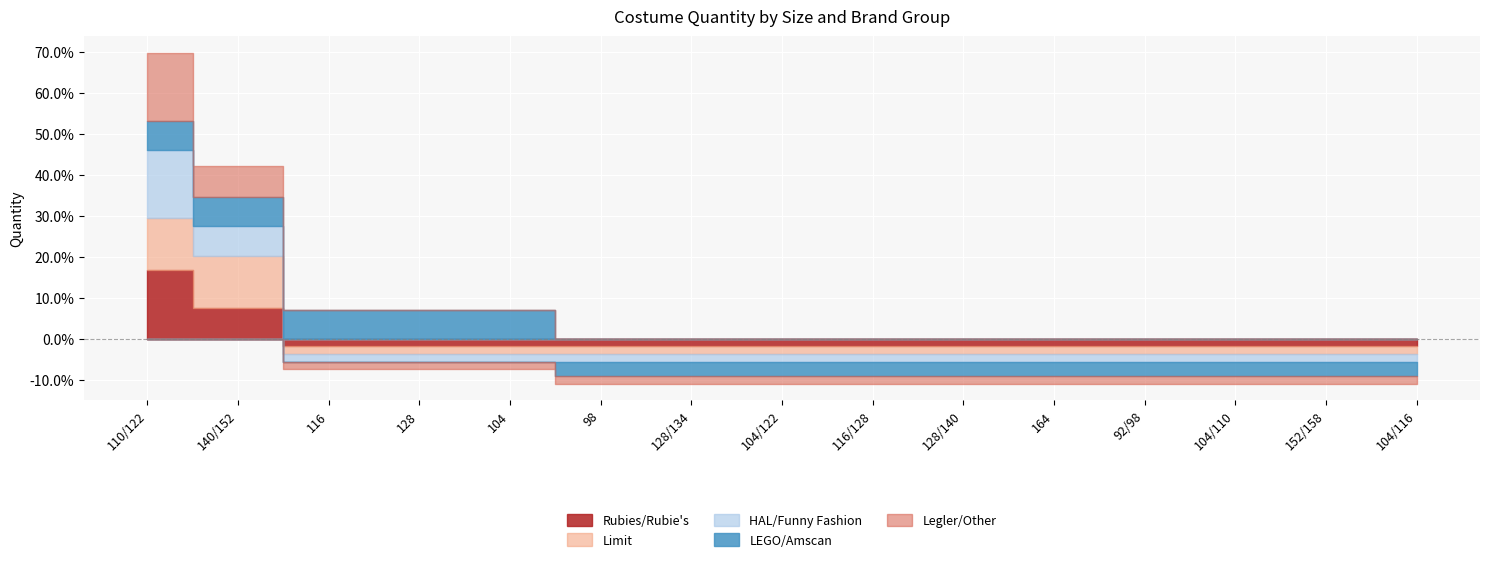

What is the approximate value of Rubies/Rubie's at 128?

1